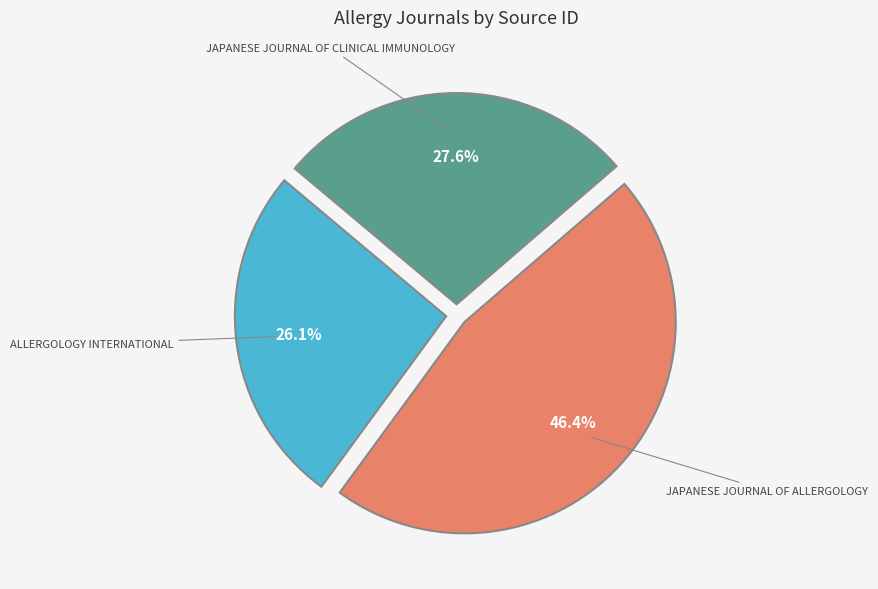

Does any single category account for the majority?

No